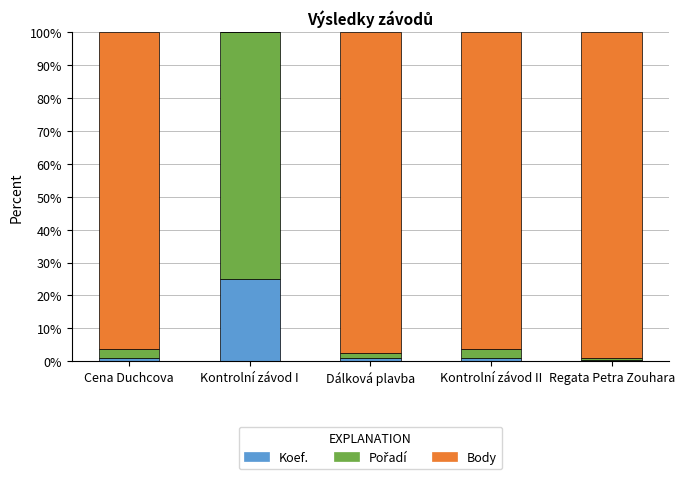

Reading right to left, what are the values for Koef.?

Regata Petra Zouhara=0.4	Kontrolní závod II=1.0	Dálková plavba=1.0	Kontrolní závod I=25.0	Cena Duchcova=1.0